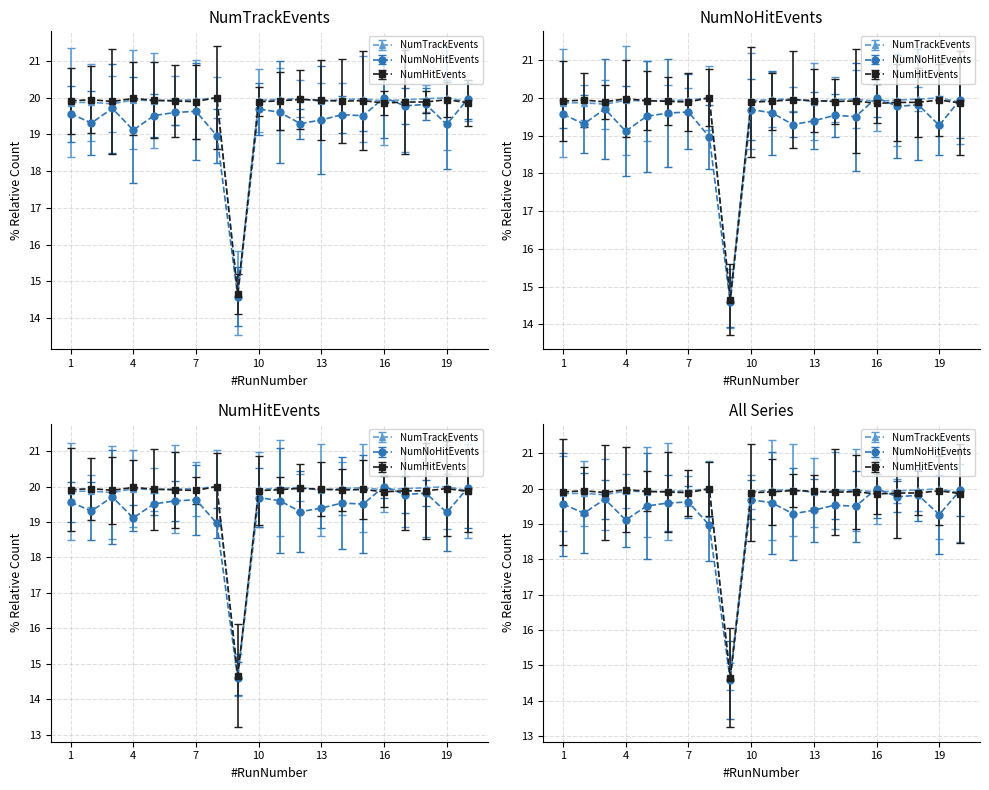

How many data points in NumTrackEvents are less than 19?

1